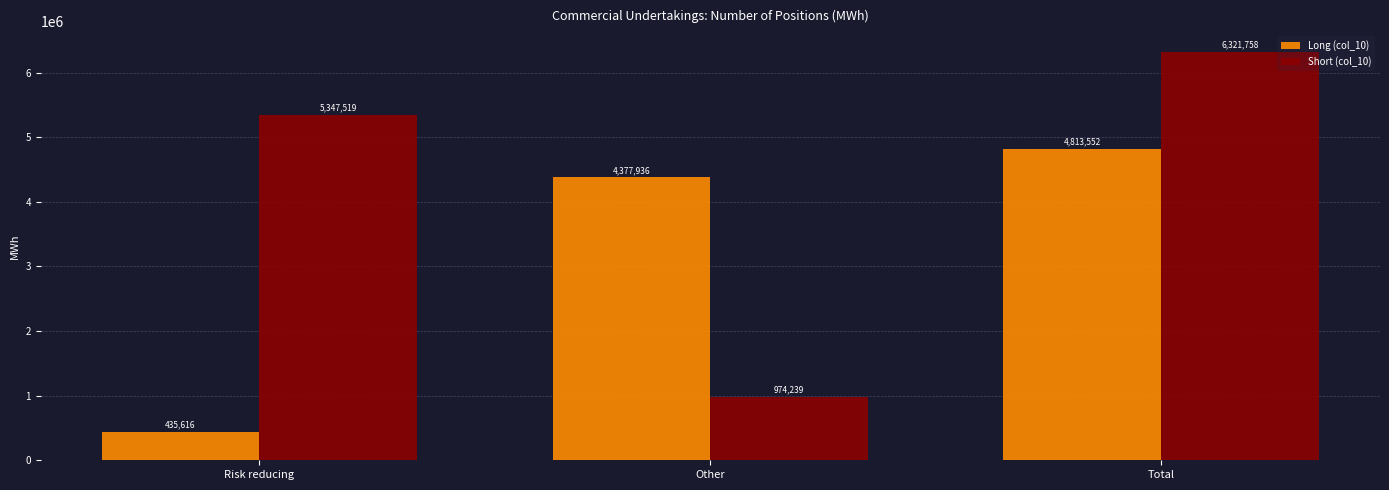

The Long (col_10) series shows 4813552 at Total. True or false?

True